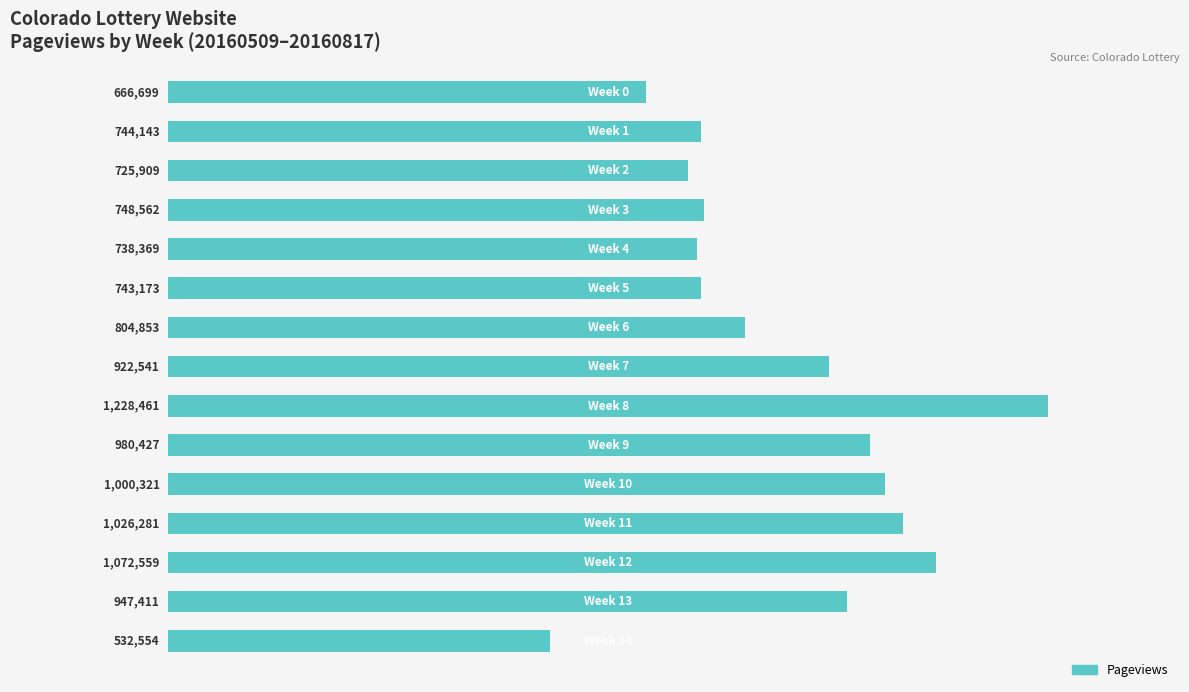

Are the bars horizontal?

Yes